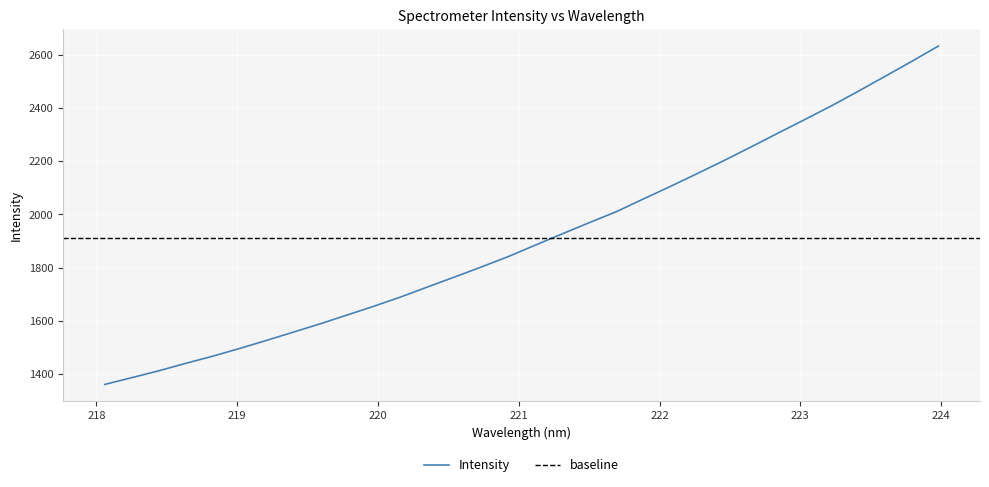

Read the value at 220.1623.

1689.9